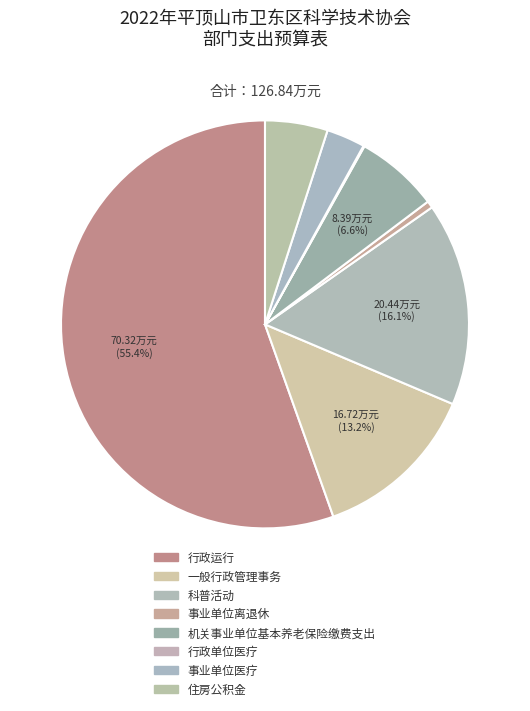

Rank the categories by value from lowest to highest.

行政单位医疗, 事业单位离退休, 事业单位医疗, 住房公积金, 机关事业单位基本养老保险缴费支出, 一般行政管理事务, 科普活动, 行政运行